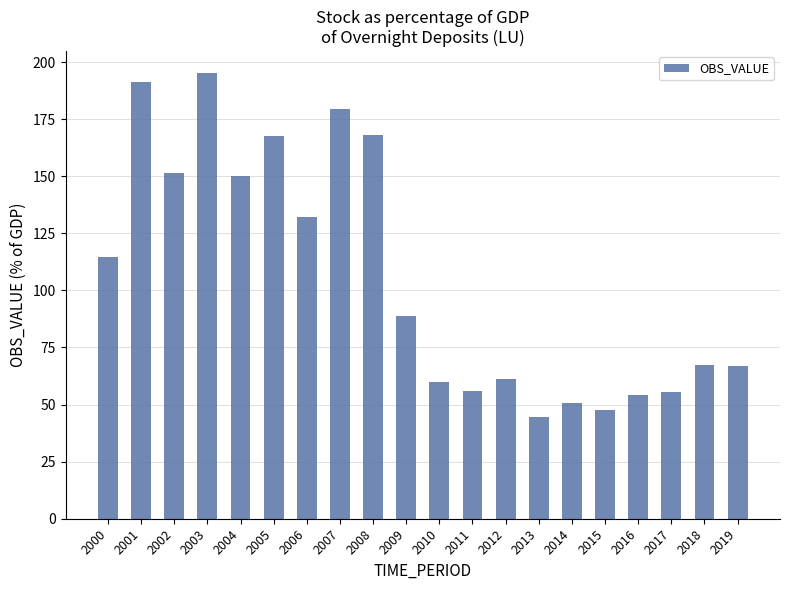

What is the change in value from 2004 to 2011?

-94.1